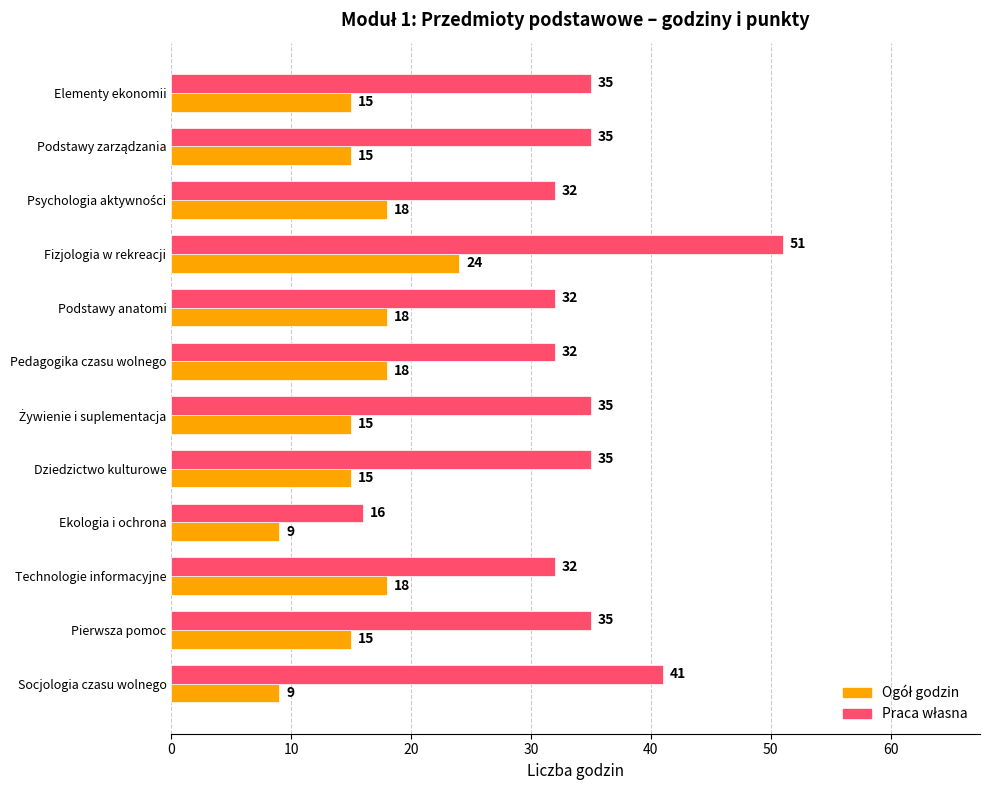

Which category has the highest value across all series?

Fizjologia w rekreacji